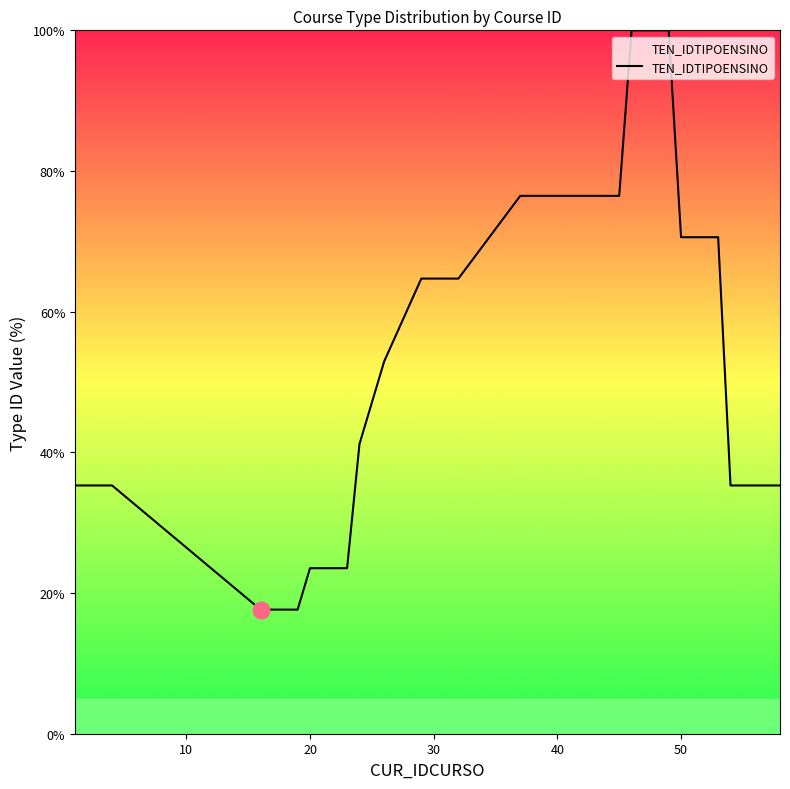

What is the minimum value shown in the chart?

17.6